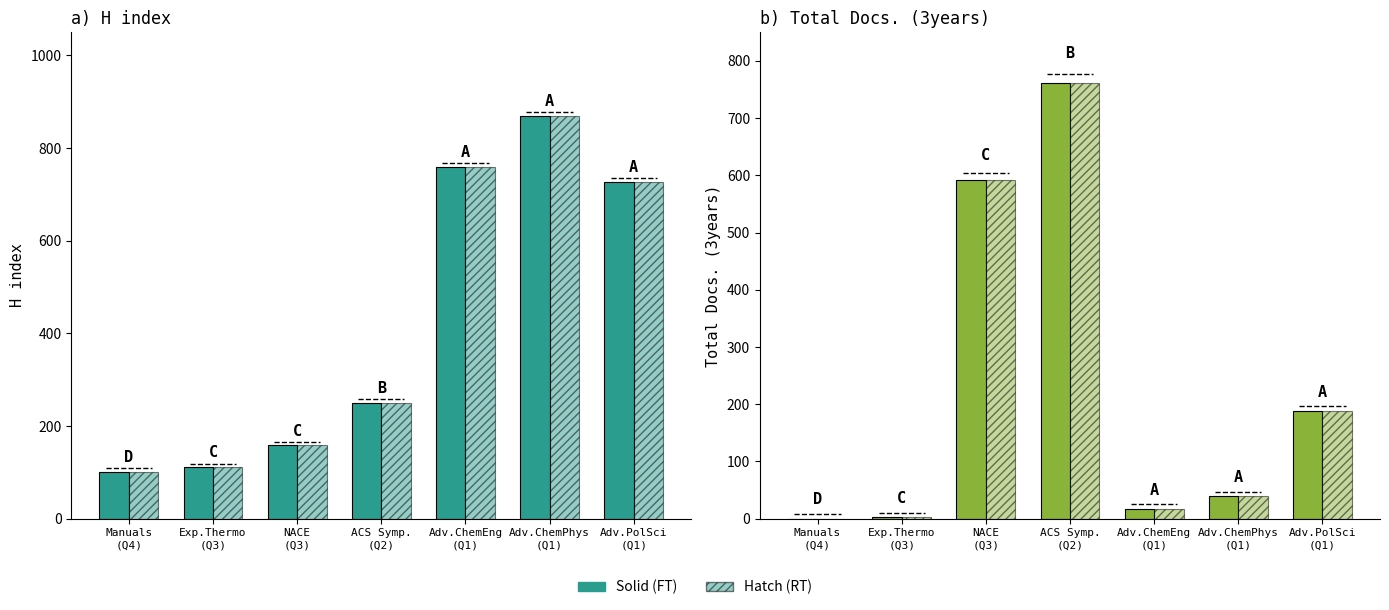

What is the difference between the Total Docs. (3years) solid values at Adv.PolSci
(Q1) and Adv.ChemEng
(Q1)?

171